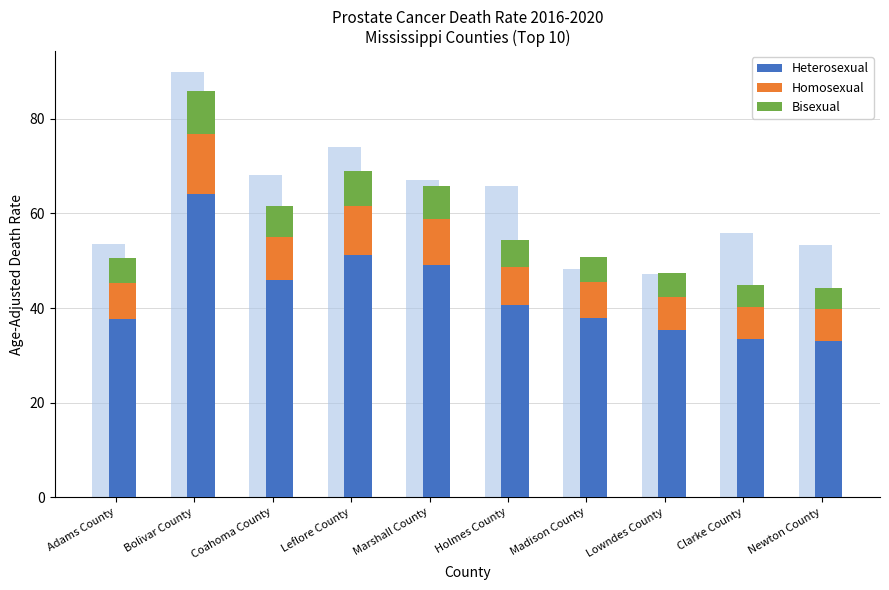

List the labels in order of Homosexual value, largest first.

Bolivar County, Leflore County, Marshall County, Coahoma County, Holmes County, Madison County, Adams County, Lowndes County, Clarke County, Newton County